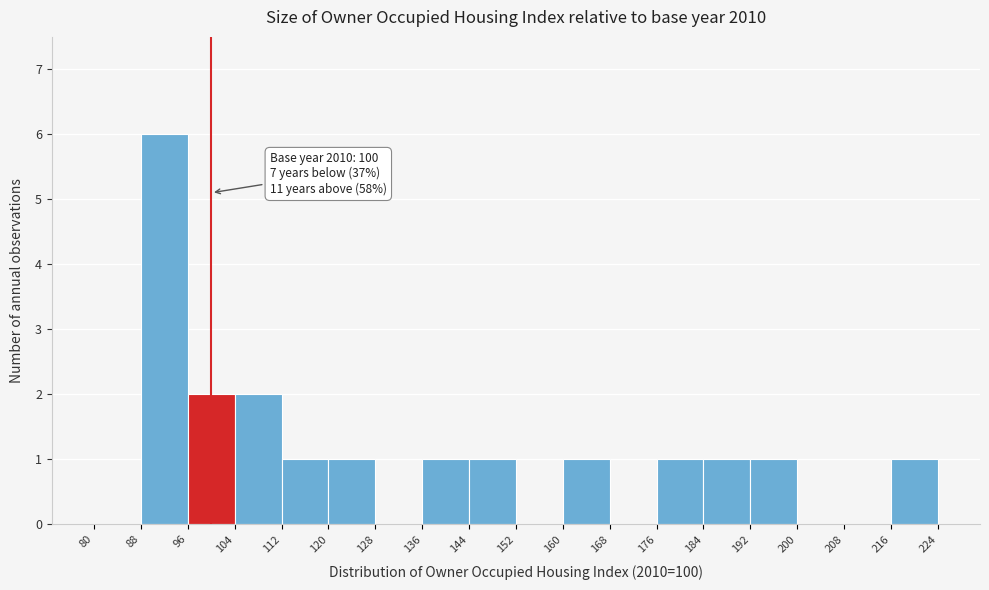

Which range on the x-axis has the tallest bar?

88 to 96